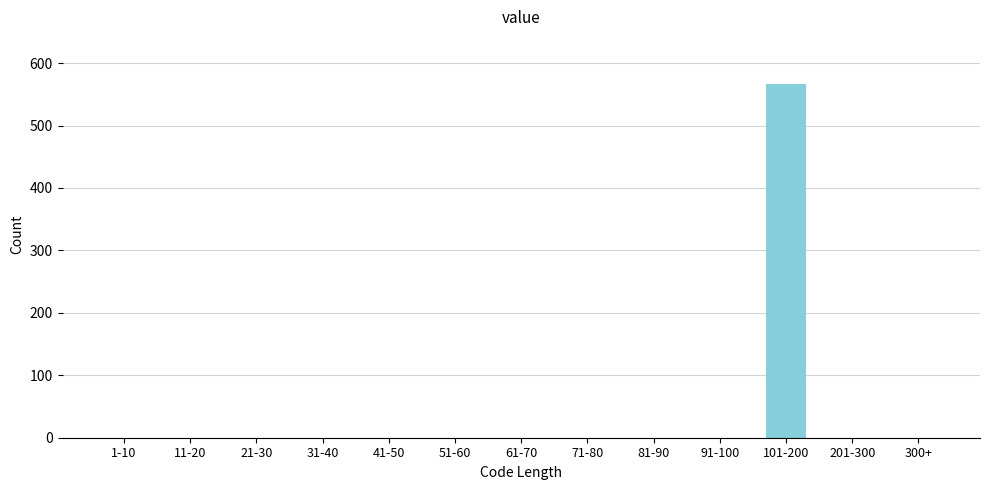

Reading left to right, what are all the values shown in this chart?

1-10=0	11-20=0	21-30=0	31-40=0	41-50=0	51-60=0	61-70=0	71-80=0	81-90=0	91-100=0	101-200=566	201-300=0	300+=0